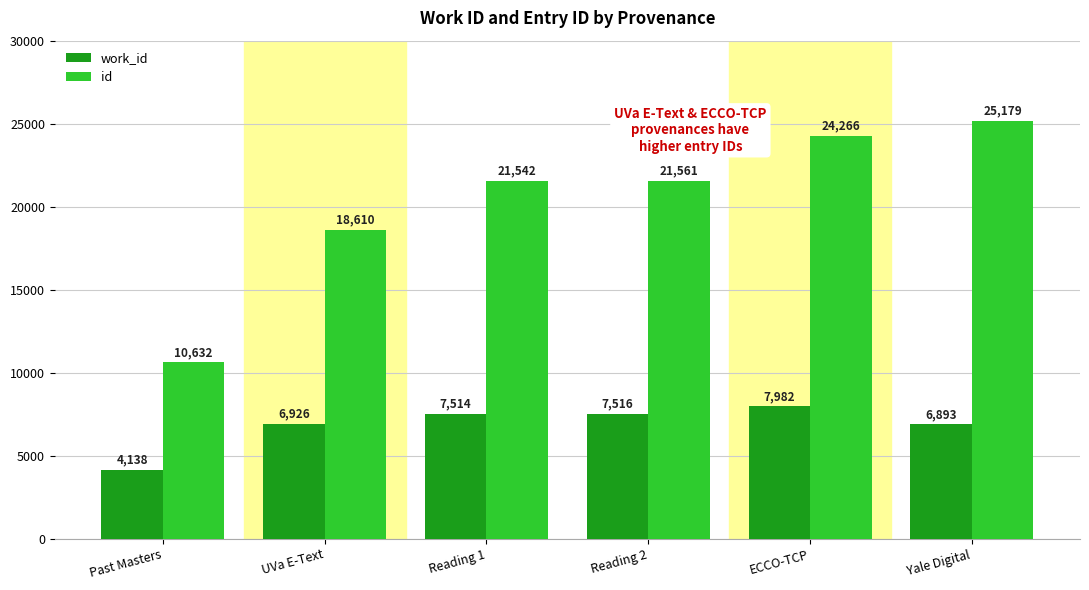

What is the difference between the maximum and minimum values in the work_id series?

3844